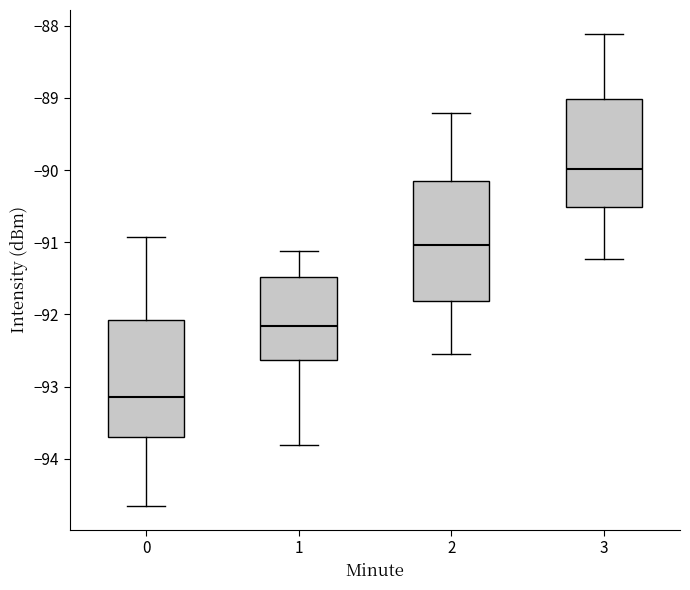

Which box's median line is the highest?

3